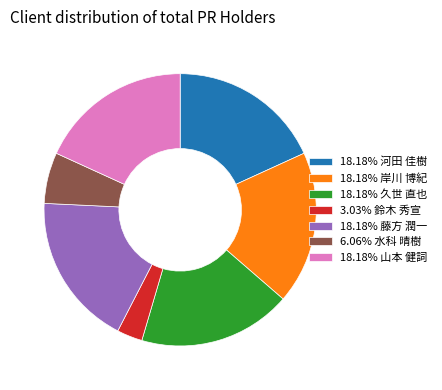

What is the ratio of the value at 6.06% 水科 晴樹 to the value at 18.18% 久世 直也?

0.3